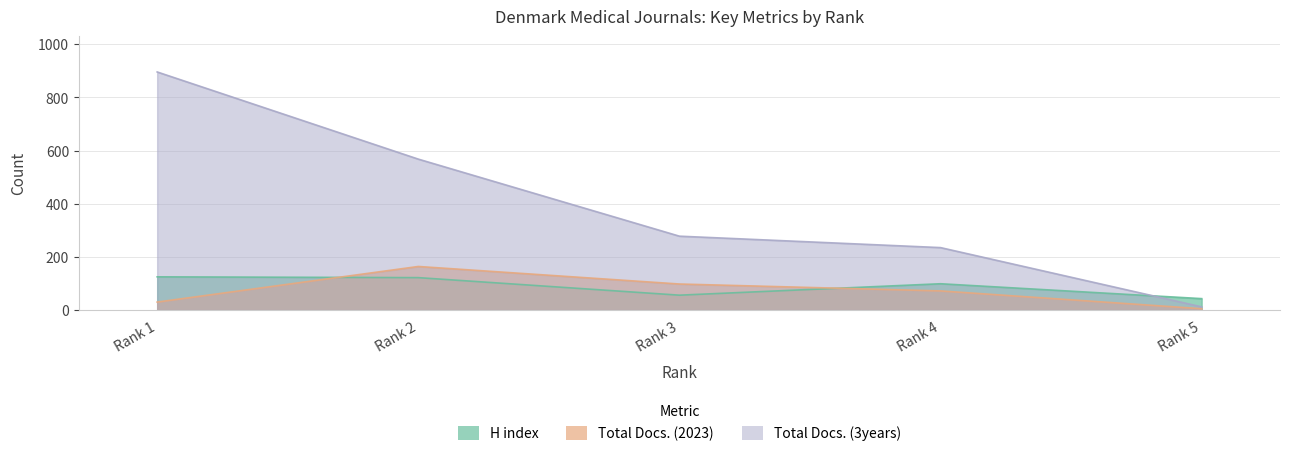

Reading left to right, list all the values displayed in this chart.

H index: 125	122	56	99	43
Total Docs. (2023): 30	164	98	72	5
Total Docs. (3years): 896	568	278	235	12